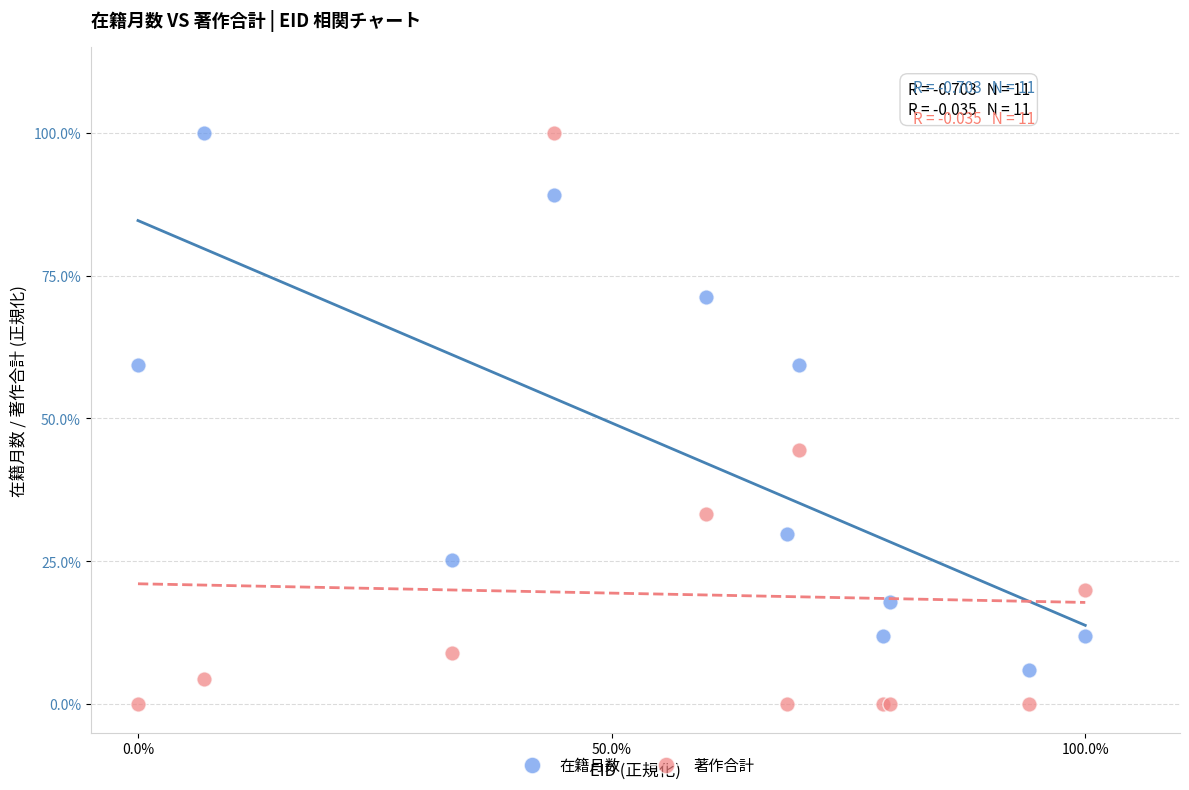

Which series has the largest Y range (max minus min)?

著作合計